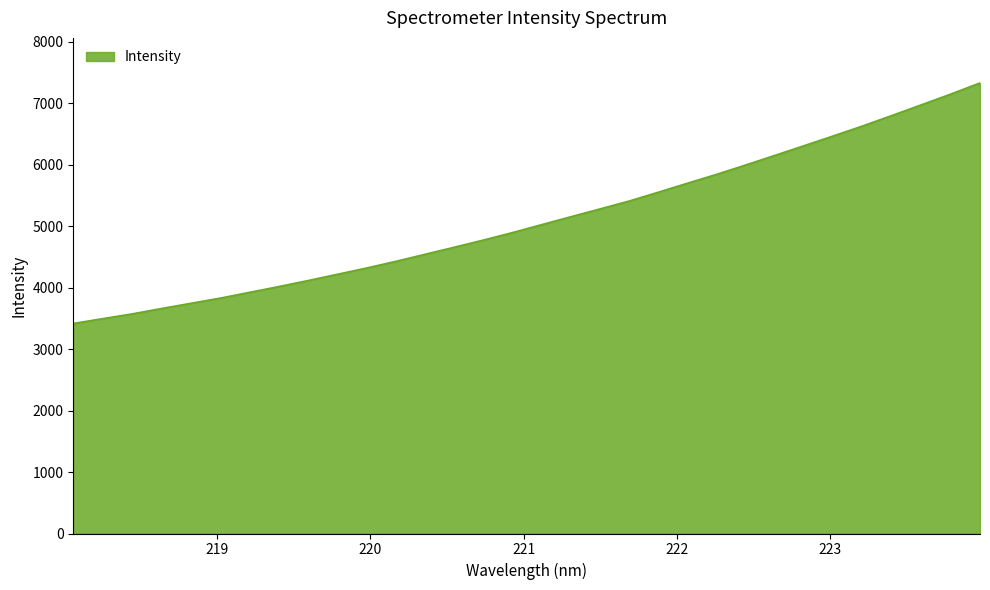

What is the difference between the maximum and minimum values?

3911.7